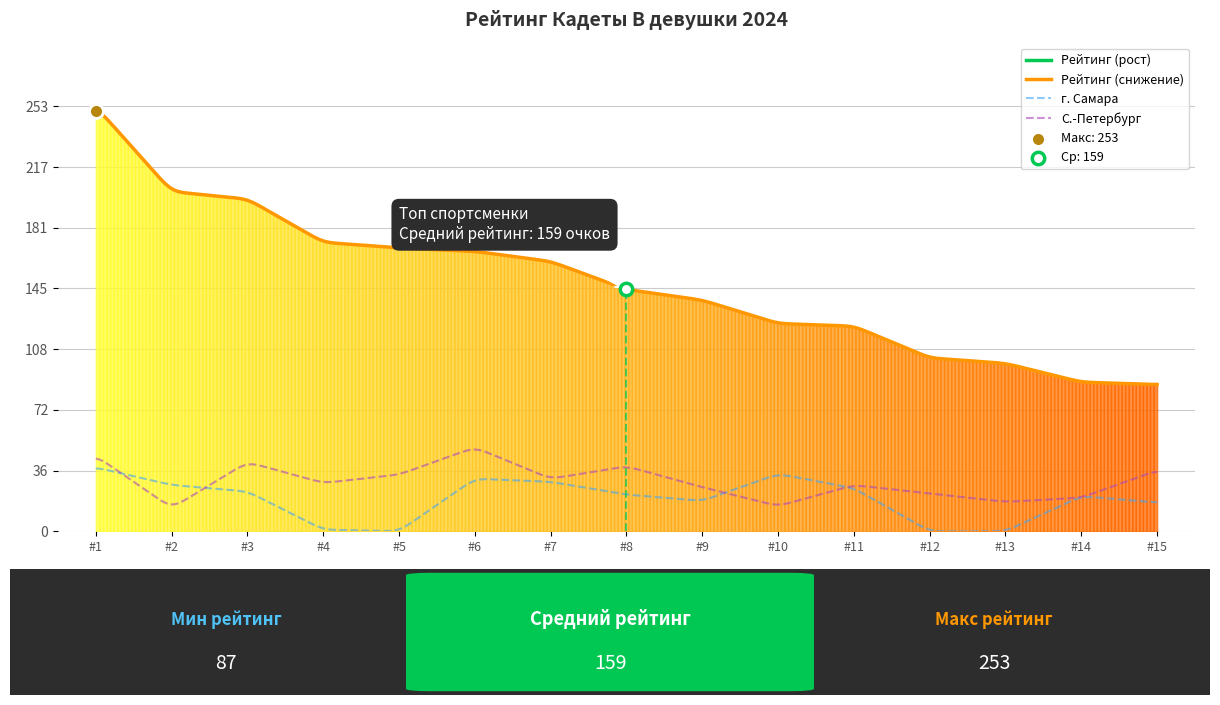

Which series reaches the maximum Y coordinate?

Рейтинг